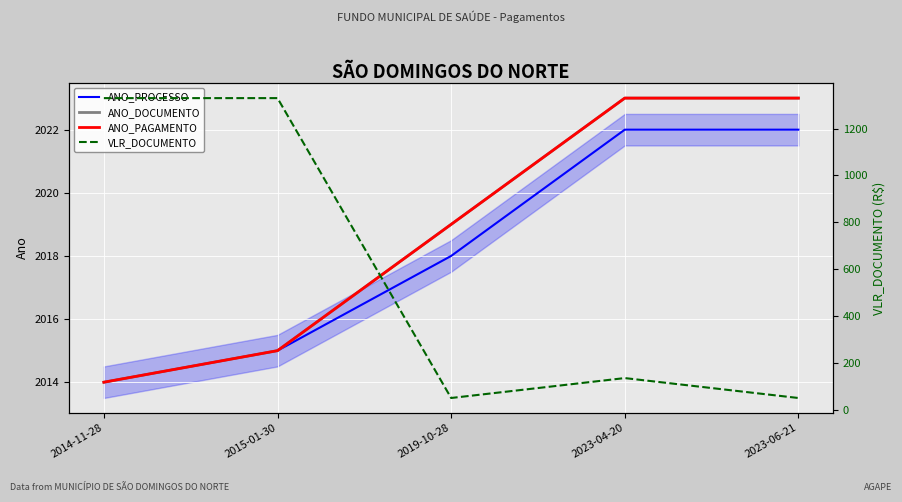

What is the difference between the ANO_PROCESSO values at 2014-11-28 and 2023-06-21?

8